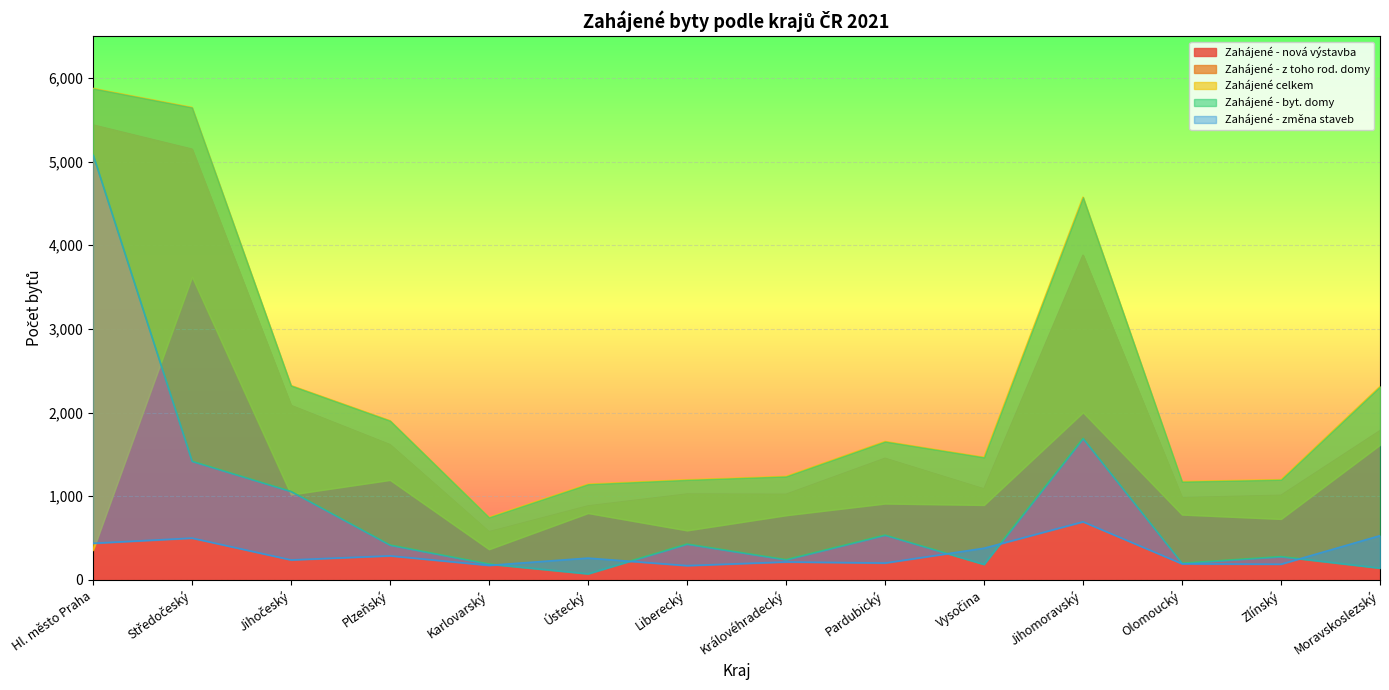

Reading left to right, transcribe all the data shown in this chart.

Zahájené - nová výstavba: Hl. město Praha=5436	Středočeský=5147	Jihočeský=2084	Plzeňský=1615	Karlovarský=574	Ústecký=883	Liberecký=1025	Královéhradecký=1022	Pardubický=1452	Vysočina=1086	Jihomoravský=3879	Olomoucký=982	Zlínský=1010	Moravskoslezský=1782
Zahájené - z toho rod. domy: Hl. město Praha=355	Středočeský=3622	Jihočeský=1020	Plzeňský=1194	Karlovarský=366	Ústecký=798	Liberecký=591	Královéhradecký=772	Pardubický=912	Vysočina=895	Jihomoravský=2002	Olomoucký=780	Zlínský=728	Moravskoslezský=1614
Zahájené celkem: Hl. město Praha=5873	Středočeský=5646	Jihočeský=2322	Plzeňský=1902	Karlovarský=747	Ústecký=1143	Liberecký=1195	Královéhradecký=1236	Pardubický=1653	Vysočina=1464	Jihomoravský=4573	Olomoucký=1174	Zlínský=1197	Moravskoslezský=2310
Zahájené - byt. domy: Hl. město Praha=5081	Středočeský=1418	Jihočeský=1057	Plzeňský=416	Karlovarský=189	Ústecký=73	Liberecký=428	Královéhradecký=241	Pardubický=535	Vysočina=185	Jihomoravský=1690	Olomoucký=199	Zlínský=278	Moravskoslezský=141
Zahájené - změna staveb: Hl. město Praha=437	Středočeský=499	Jihočeský=238	Plzeňský=287	Karlovarský=173	Ústecký=260	Liberecký=170	Královéhradecký=214	Pardubický=201	Vysočina=378	Jihomoravský=694	Olomoucký=192	Zlínský=187	Moravskoslezský=528